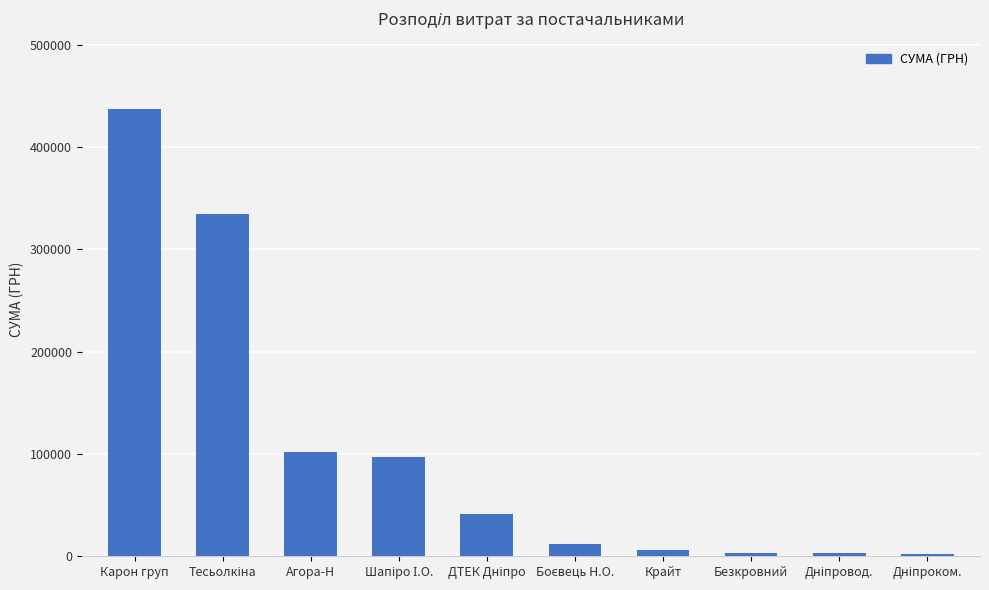

How many bars are there in total?

10